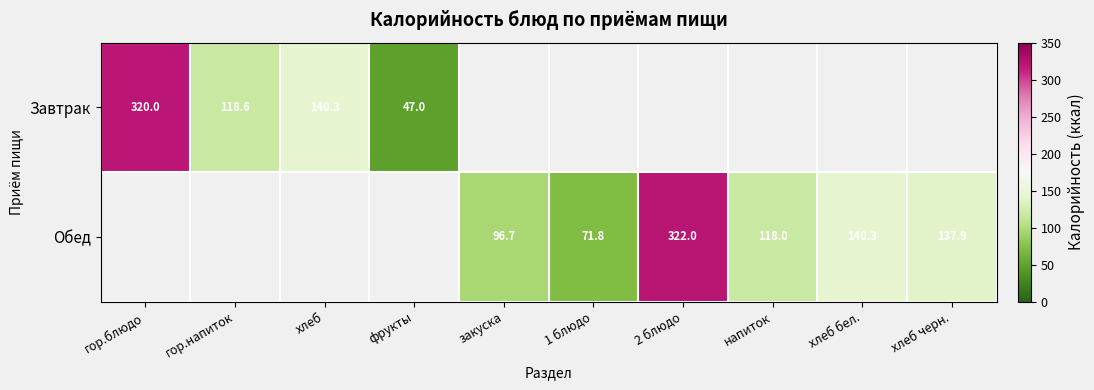

What is the sum of the Обед values at хлеб черн. and закуска?

234.6